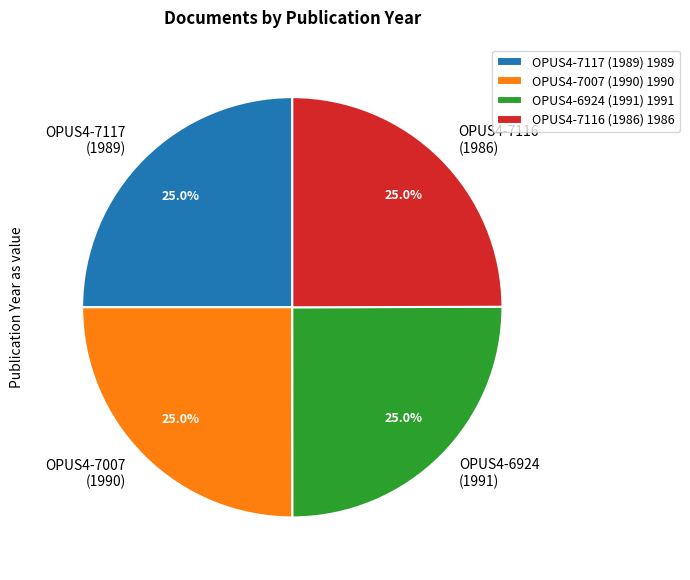

What is the ratio of the value at OPUS4-7116 (1986) to the value at OPUS4-7117 (1989)?

1.0